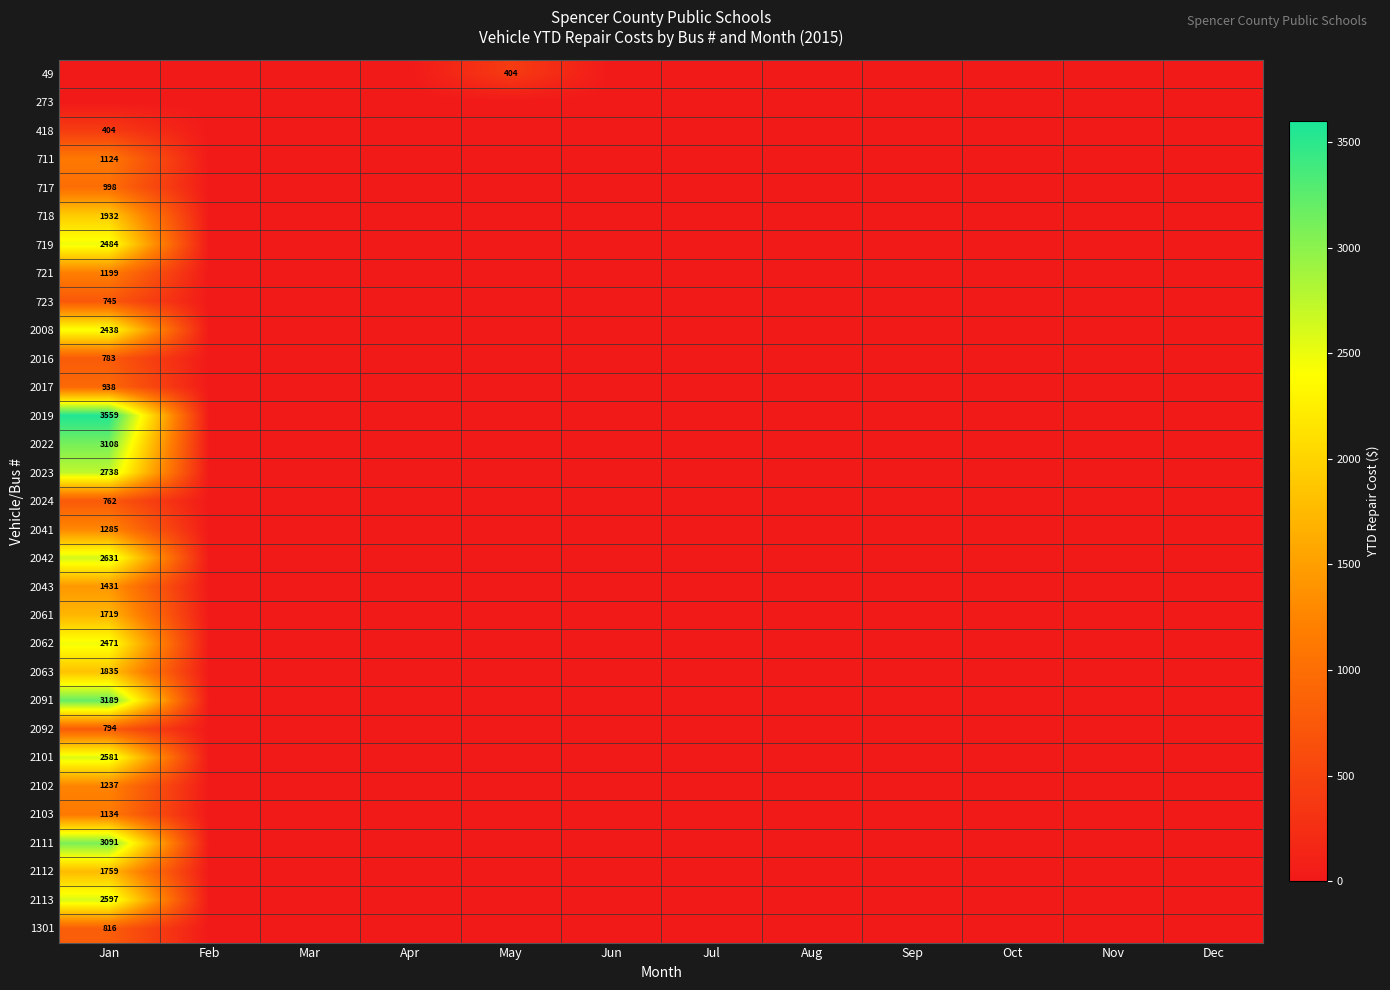

How many series are shown in this chart?

31